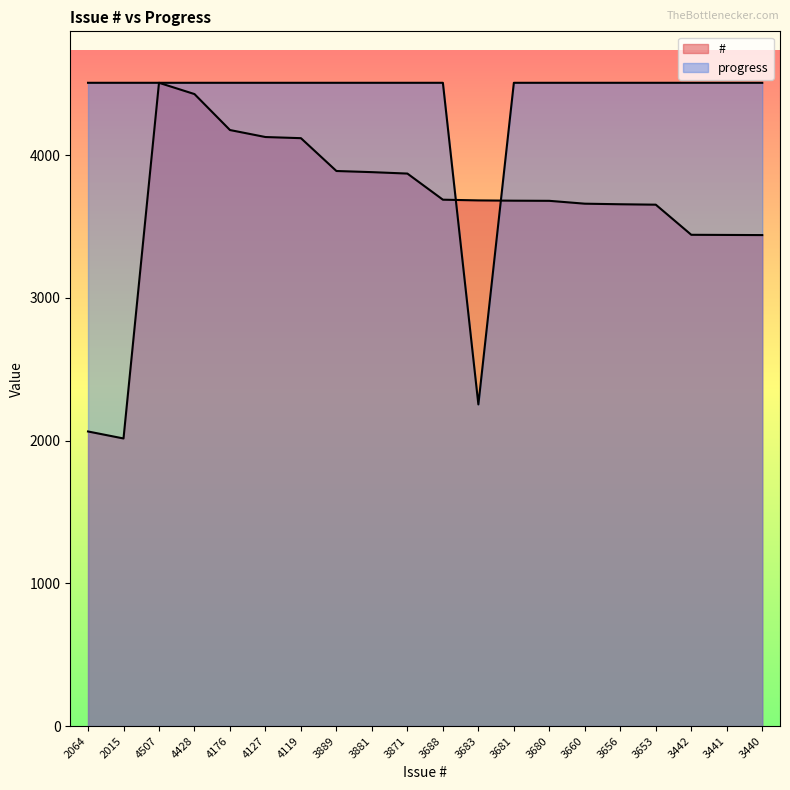

How many times do # and progress cross each other?

2